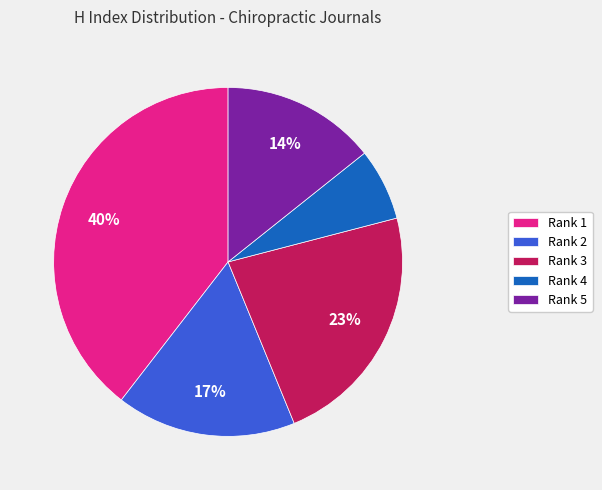

To the nearest percent, what is the combined percentage of Rank 1 and Rank 2?

56%